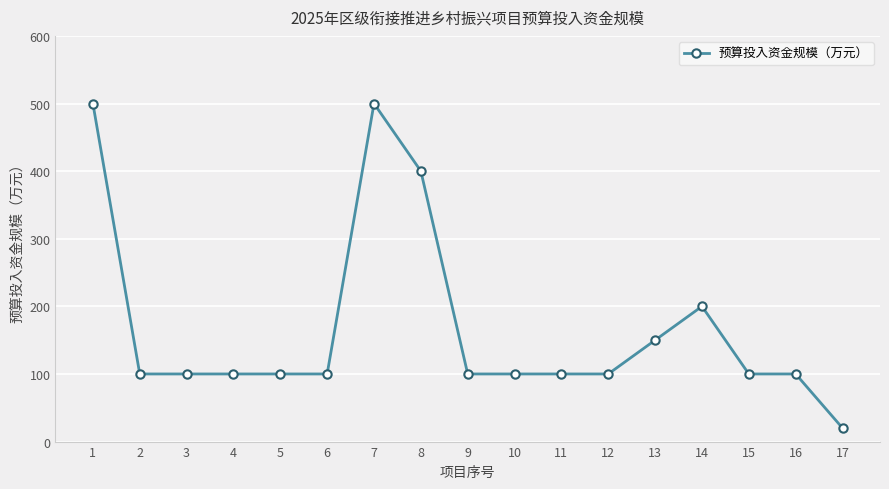

Reading left to right, transcribe all the data shown in this chart.

500	100	100	100	100	100	500	400	100	100	100	100	150	200	100	100	20